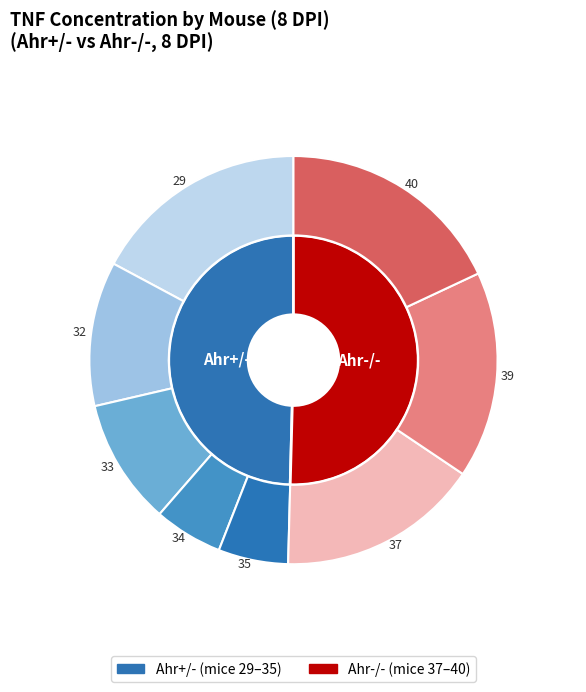

Is there any slice that represents more than half of the pie?

No